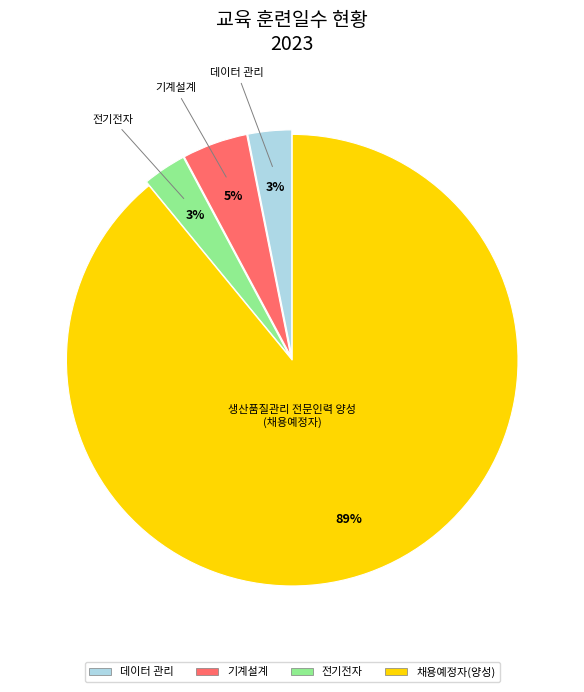

To the nearest percent, what is the average slice percentage?

25%